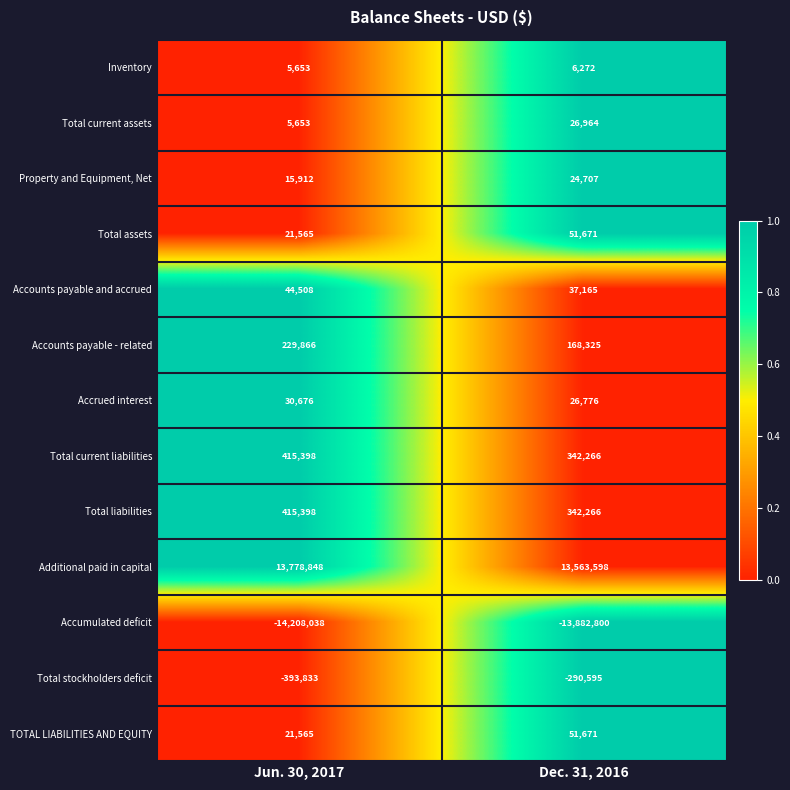

Which series has the widest spread of values?

Accumulated deficit